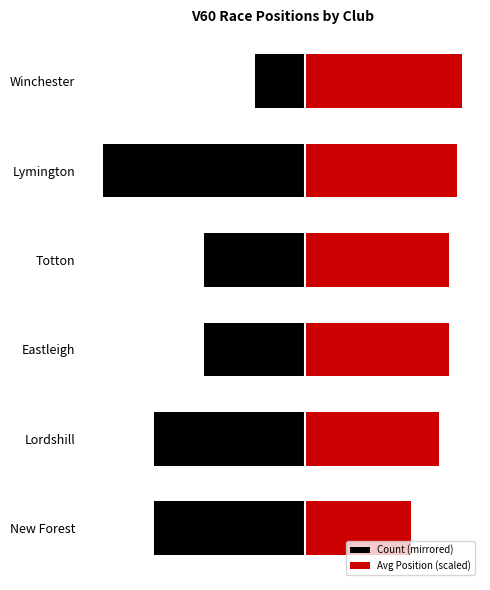

Read the Avg Position (scaled) value at Eastleigh.

2.8